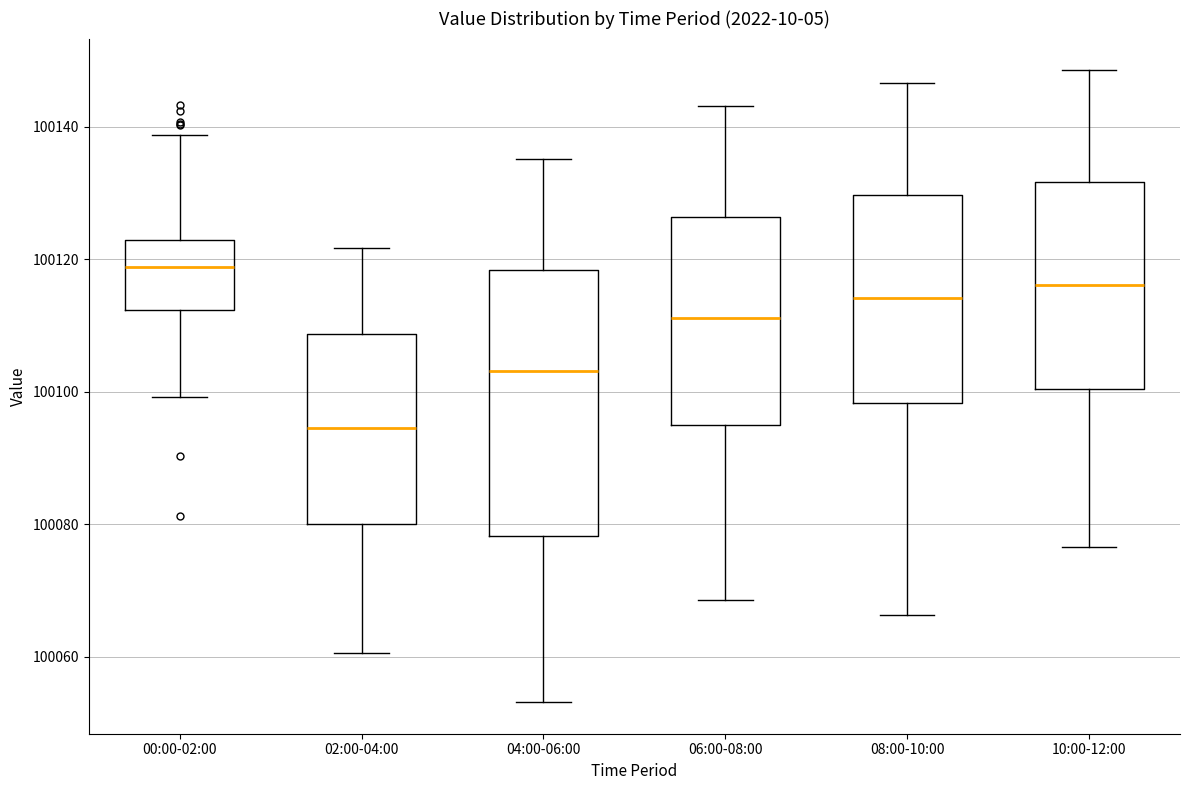

Reading left to right, transcribe this box plot: for each box, give where its median line is, the range the box spans, and where its two whiskers end, as read against the y-axis. The values are not printed on the chart, so give them approximately, as read against the axis.

00:00-02:00: median 100118, box 100112 to 100122, whiskers 100100 to 100138
02:00-04:00: median 100094, box 100080 to 100108, whiskers 100060 to 100122
04:00-06:00: median 100104, box 100078 to 100118, whiskers 100054 to 100136
06:00-08:00: median 100112, box 100094 to 100126, whiskers 100068 to 100144
08:00-10:00: median 100114, box 100098 to 100130, whiskers 100066 to 100146
10:00-12:00: median 100116, box 100100 to 100132, whiskers 100076 to 100148